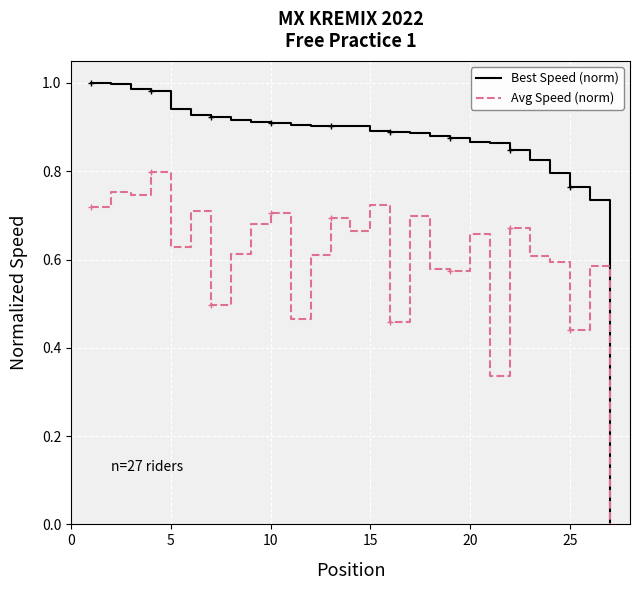

How many lines are shown in the chart?

2